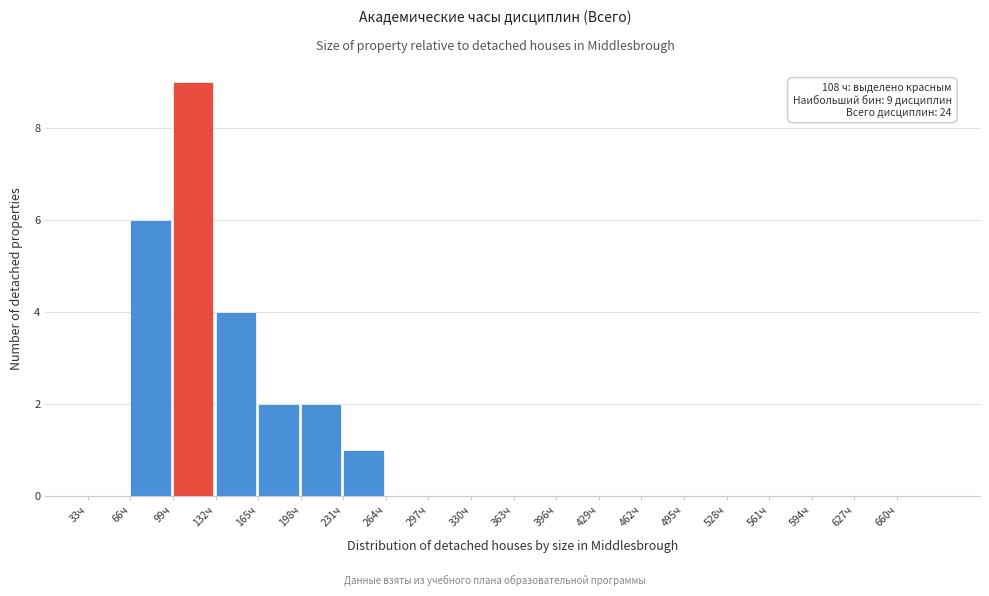

Over which range of the x-axis is the bar tallest?

99 to 132